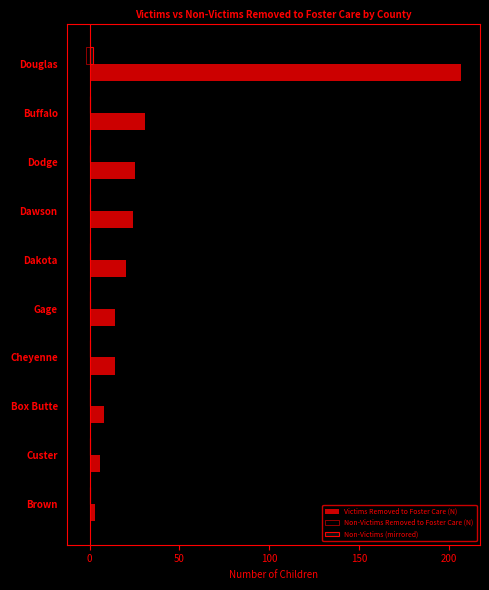

What is the value of the Victims Removed to Foster Care (N) bar at the 10th from the left?

207